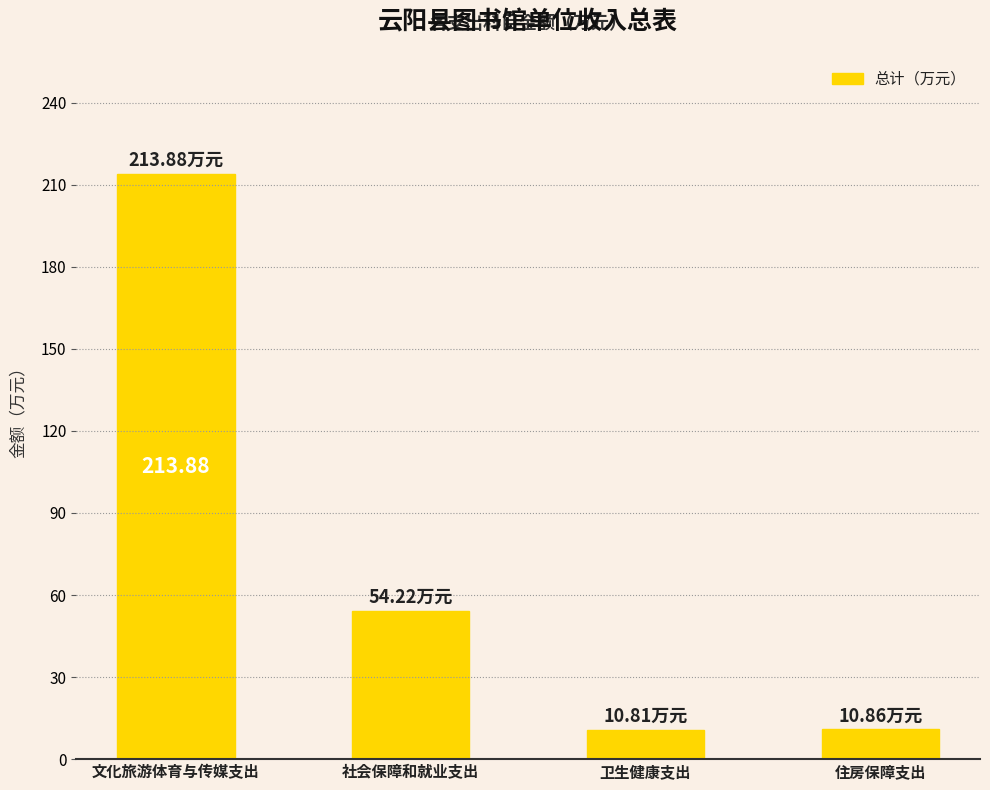

Which label corresponds to the largest value in the chart?

文化旅游体育与传媒支出